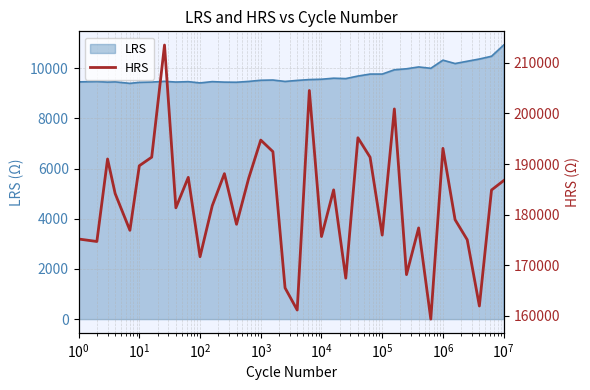

What is the minimum value for LRS?

9399.0